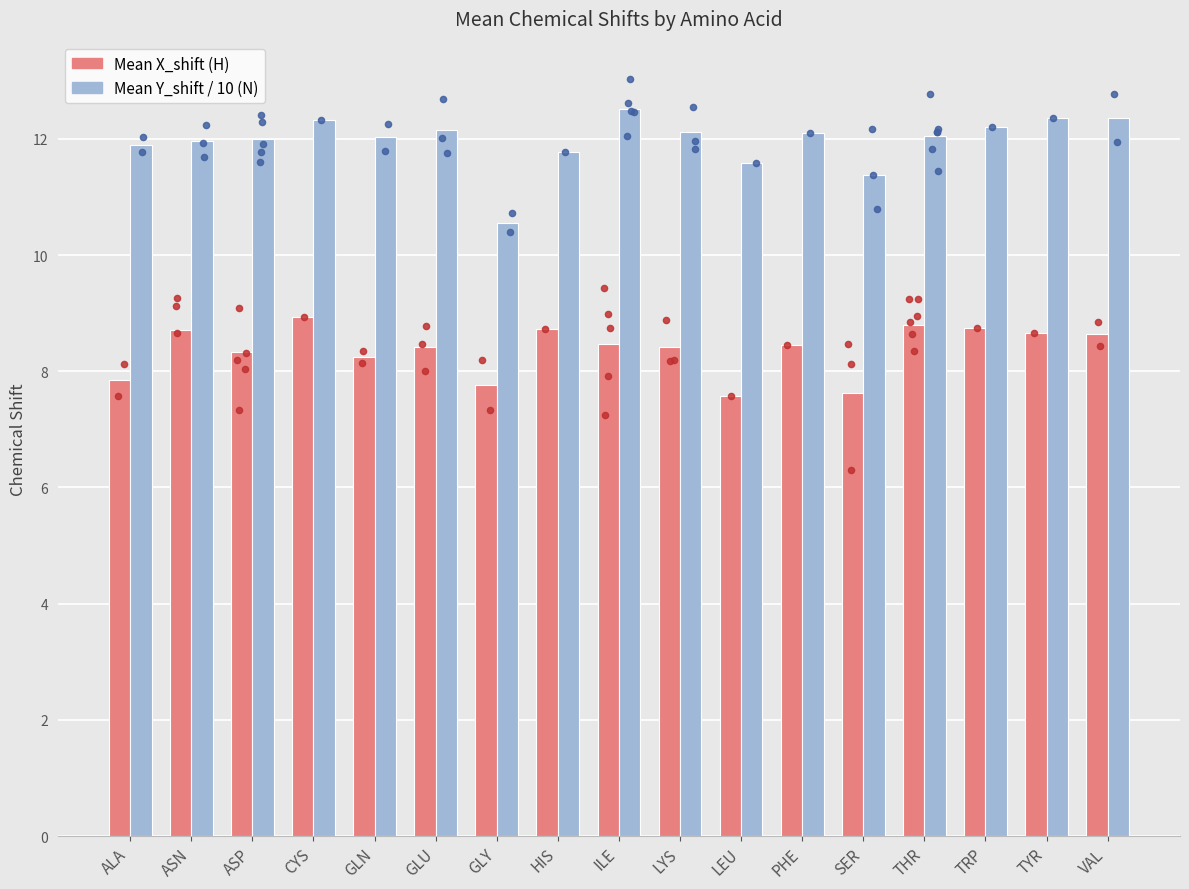

At how many categories does at least one series exceed 8?

17